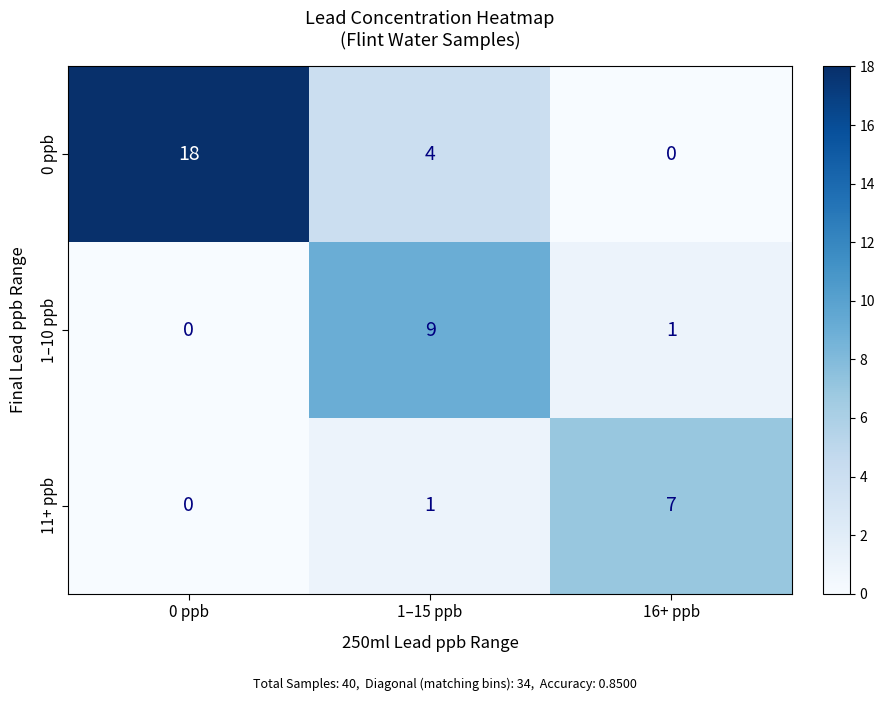

List the series in order of their peak value, highest first.

0 ppb, 1–10 ppb, 11+ ppb